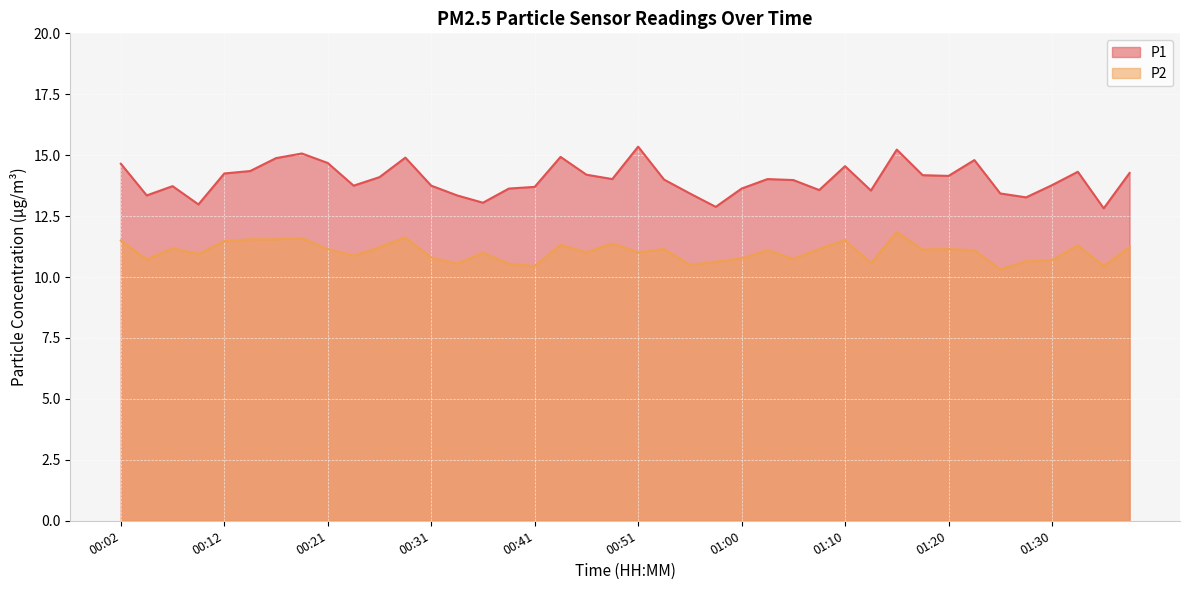

At which label does P2 first exceed 11?

00:02